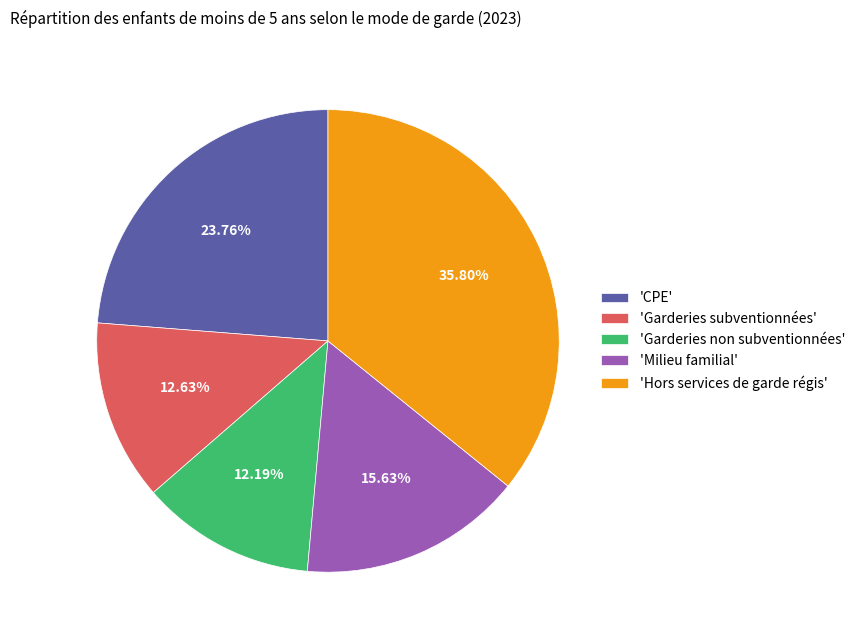

How many segments does this pie chart have?

5